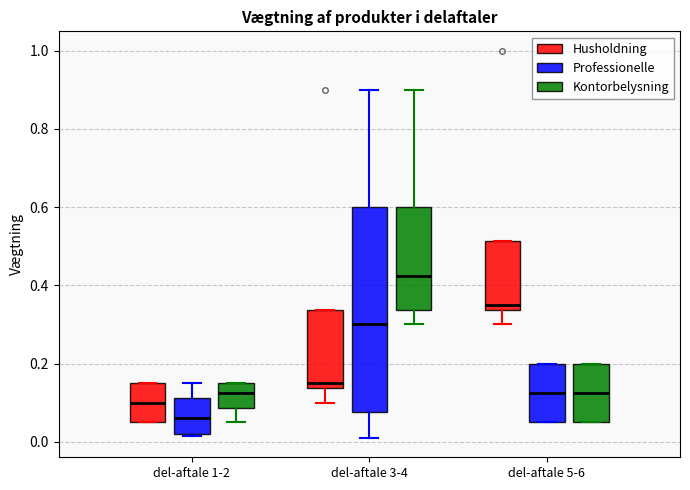

Reading left to right, read every box against the y-axis: the position of its median line, the range the box covers, and the ends of its whiskers. The values are not printed on the chart, so give them approximately, as read against the axis.

del-aftale 1-2 (Husholdning): median 0.10, box 0.06 to 0.16, whiskers 0.06 to 0.16
del-aftale 1-2 (Professionelle): median 0.06, box 0.02 to 0.12, whiskers 0.02 to 0.16
del-aftale 1-2 (Kontorbelysning): median 0.12, box 0.08 to 0.16, whiskers 0.06 to 0.16
del-aftale 3-4 (Husholdning): median 0.16, box 0.14 to 0.34, whiskers 0.10 to 0.34
del-aftale 3-4 (Professionelle): median 0.30, box 0.08 to 0.60, whiskers 0.02 to 0.90
del-aftale 3-4 (Kontorbelysning): median 0.42, box 0.34 to 0.60, whiskers 0.30 to 0.90
del-aftale 5-6 (Husholdning): median 0.36, box 0.34 to 0.52, whiskers 0.30 to 0.52
del-aftale 5-6 (Professionelle): median 0.12, box 0.06 to 0.20, whiskers 0.06 to 0.20
del-aftale 5-6 (Kontorbelysning): median 0.12, box 0.06 to 0.20, whiskers 0.06 to 0.20